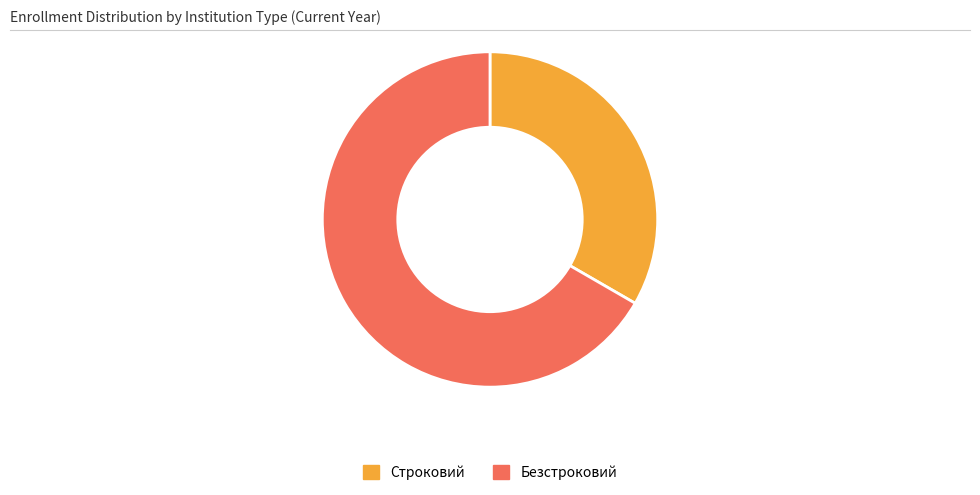

The Безстроковий slice represents 59% of the pie. True or false?

False